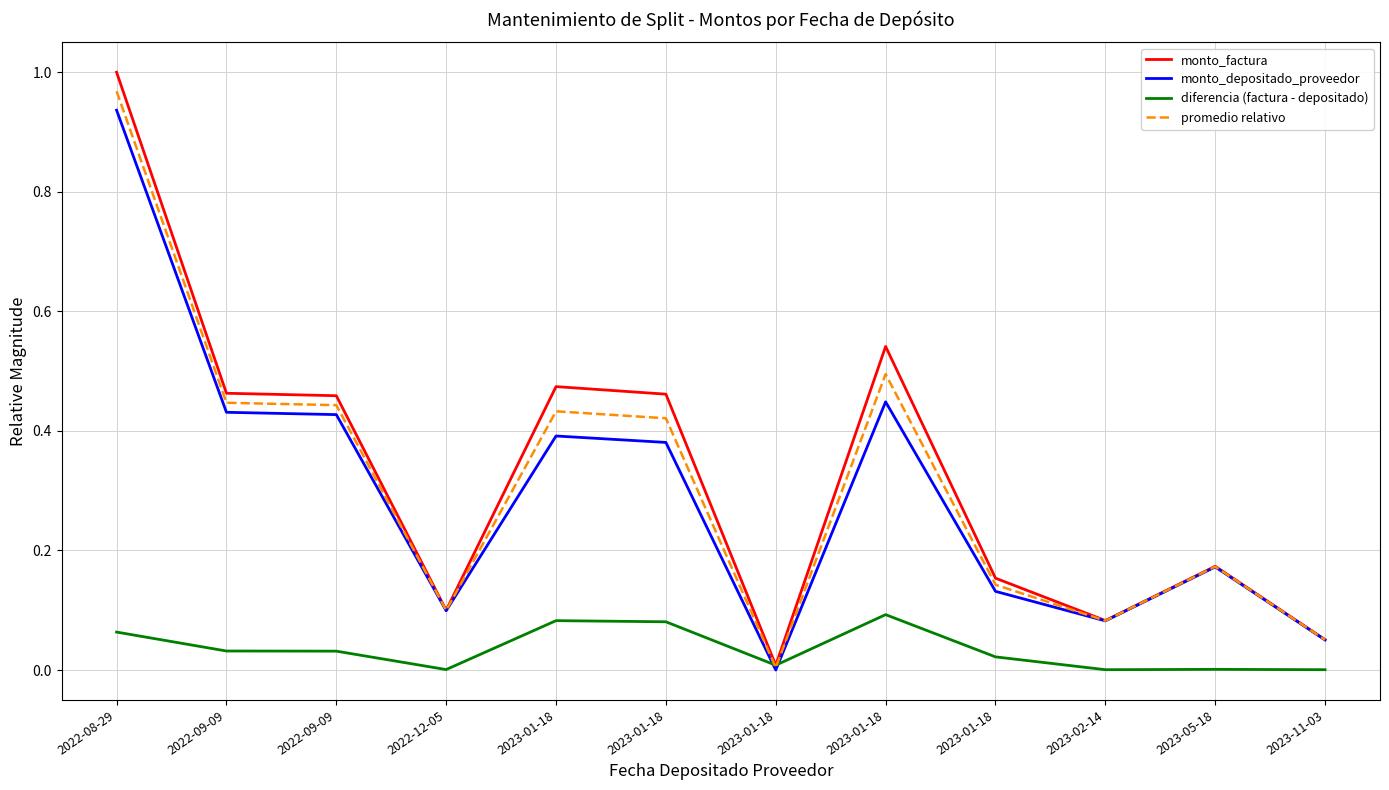

At which category does diferencia (factura - depositado) reach its first local peak?

2023-01-18